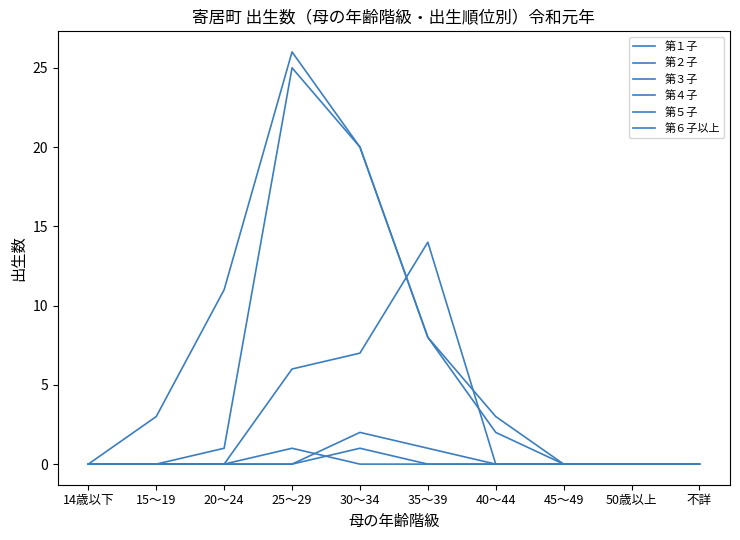

Does the chart have visible grid lines?

No